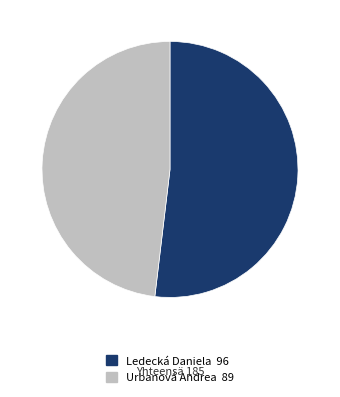

What is the smallest slice in the pie chart?

Urbanová Andrea